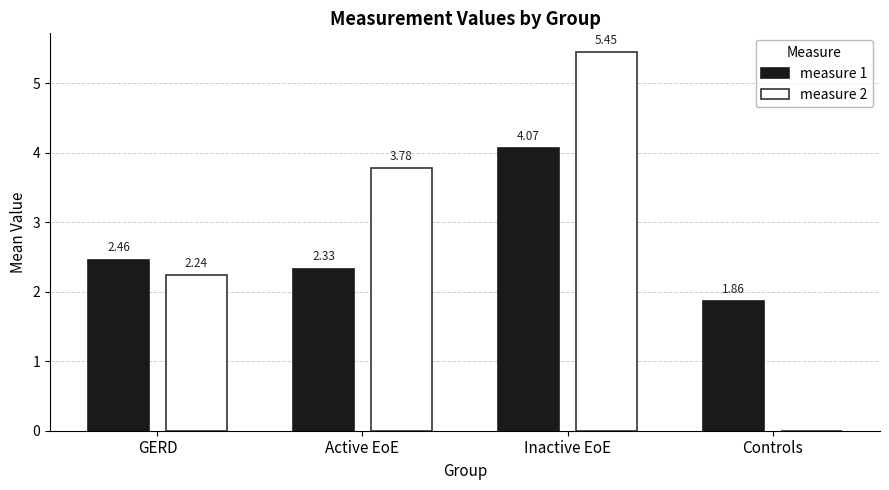

Which series has the largest total across all categories?

measure 2